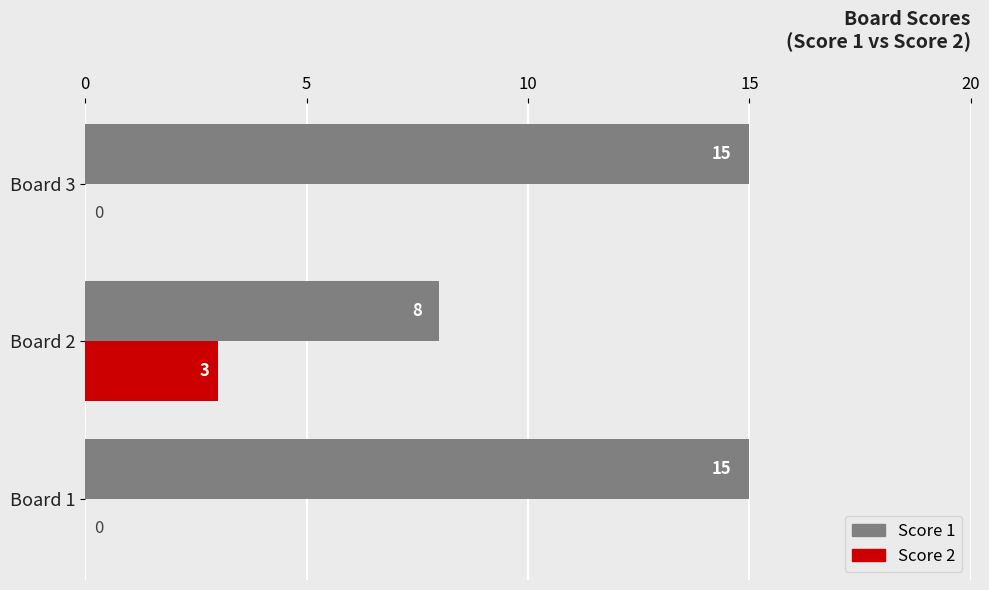

What is the highest value of the Score 1 series?

15